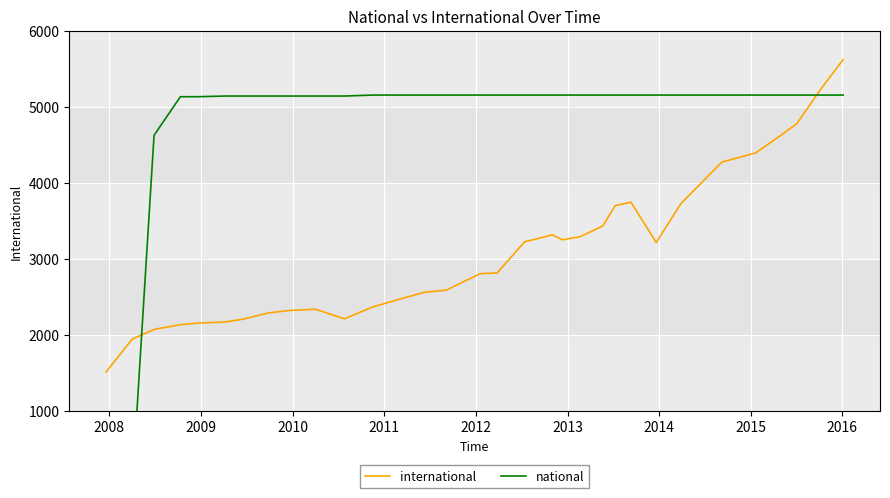

What is the maximum value for international?

5617